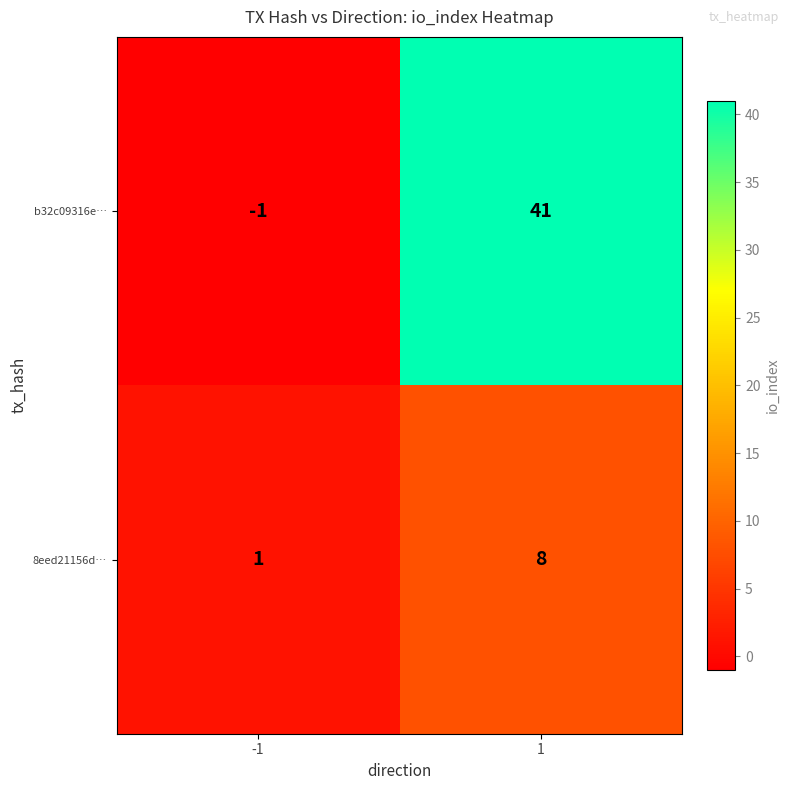

How many distinct data groups are displayed?

2